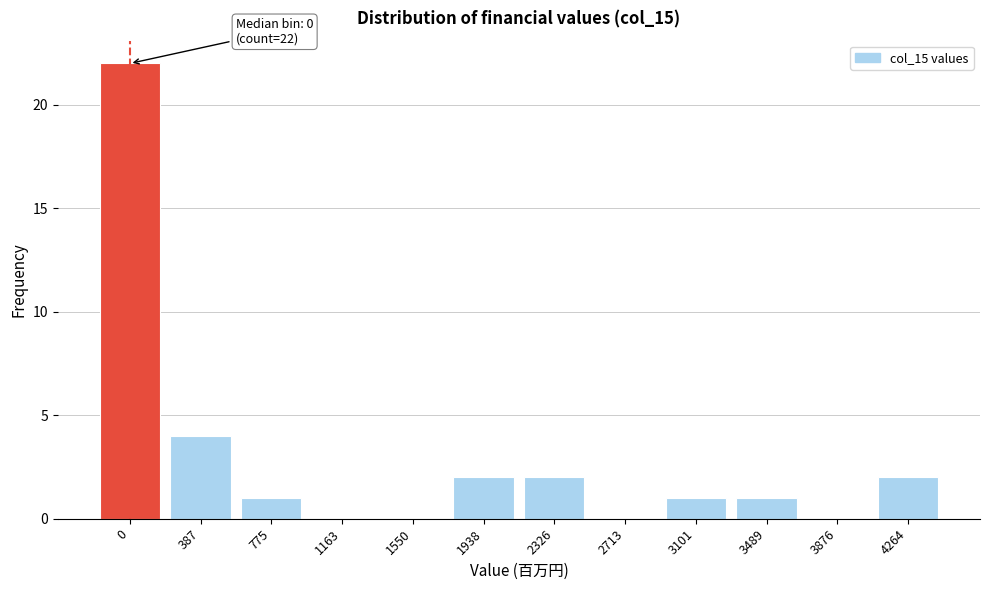

Reading right to left, what are all the values shown in this chart?

4264=2	3876=0	3489=1	3101=1	2713=0	2326=2	1938=2	1550=0	1163=0	775=1	387=4	0=22